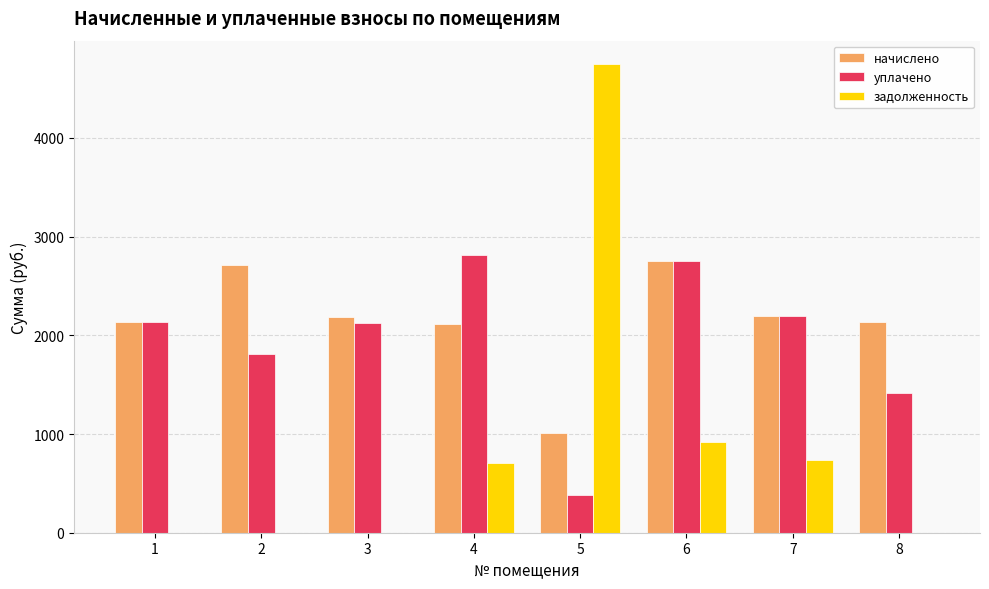

What is the highest value of the начислено series?

2753.2